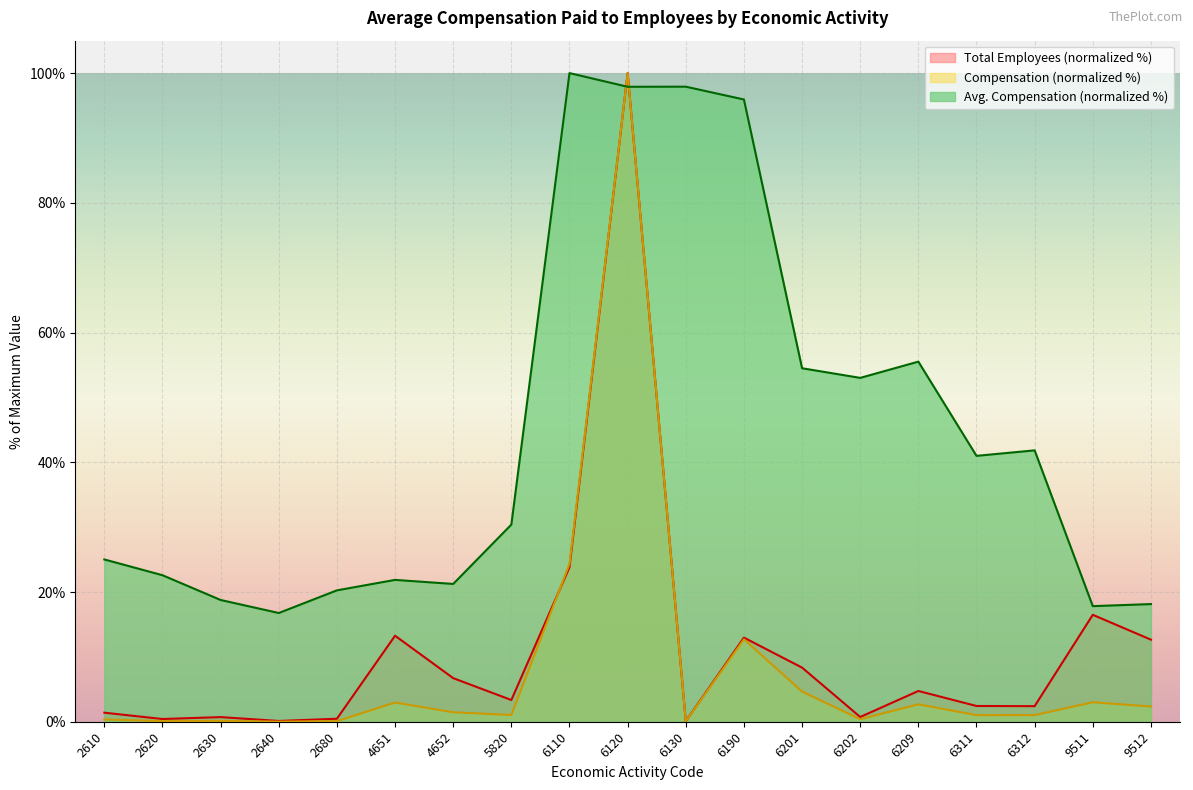

What is the maximum value for Avg. Compensation?

100.0